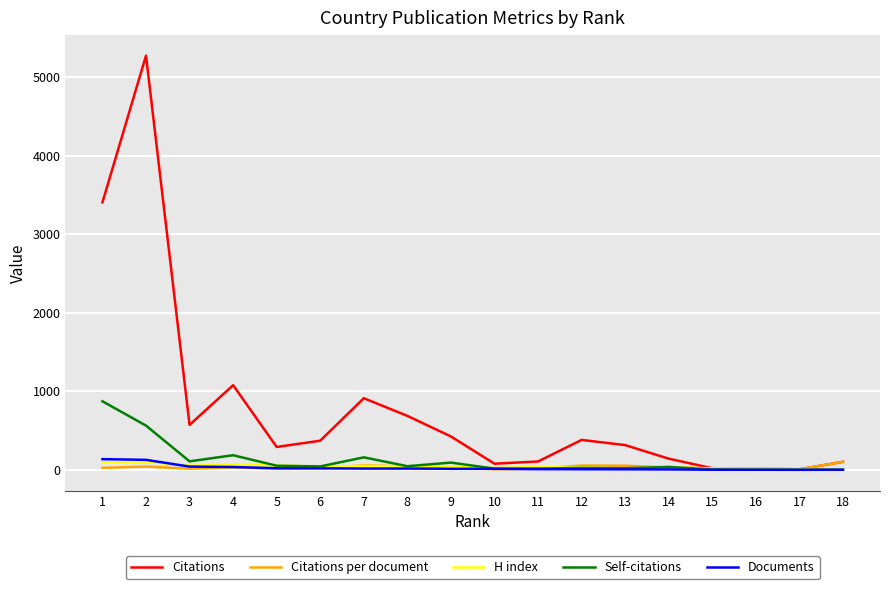

Which series has the widest spread of values?

Citations